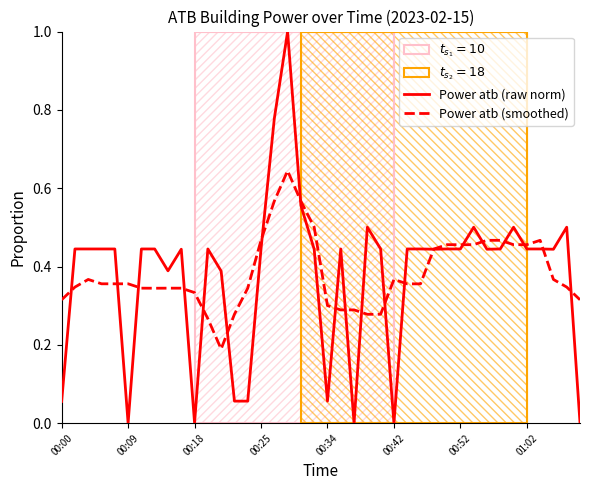

The Power atb (smoothed) series shows 0.5 at 36. True or false?

True